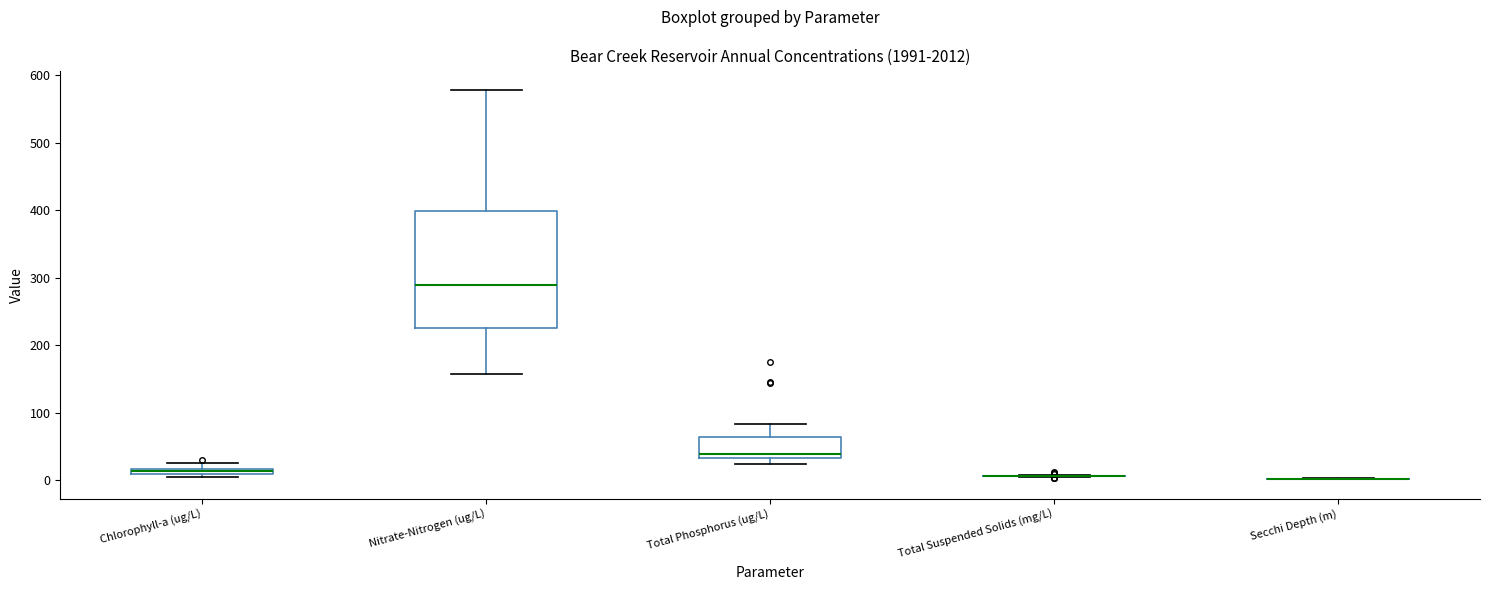

Which box is the tallest, from its lower edge to its upper edge?

Nitrate-Nitrogen (ug/L)